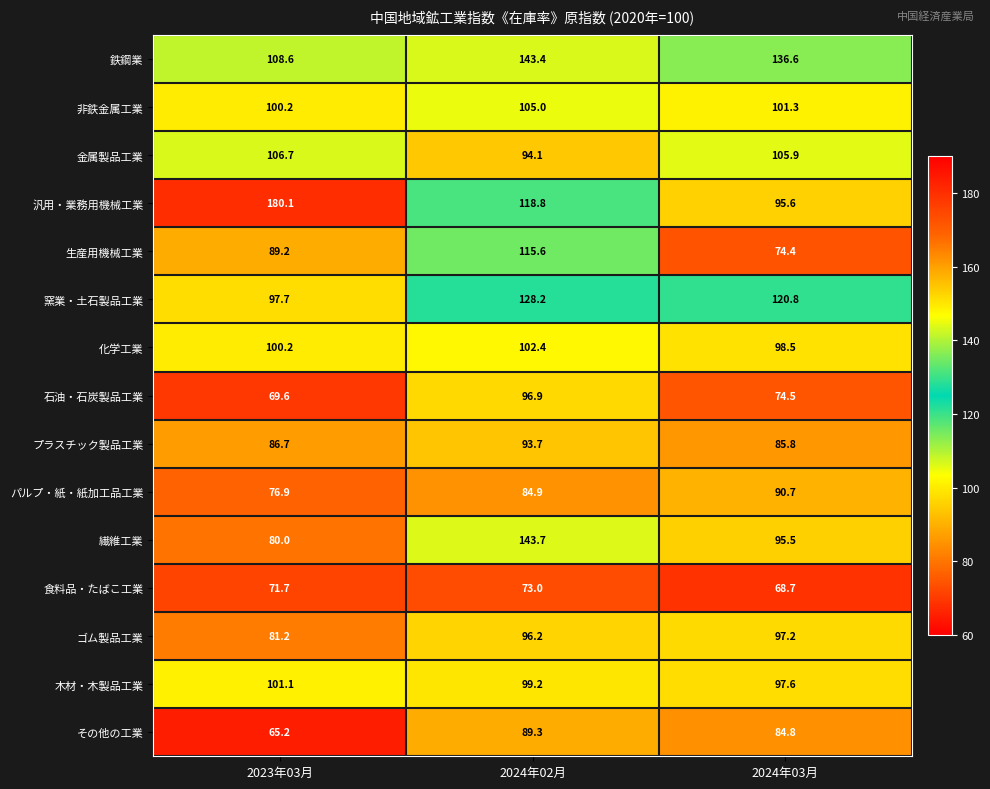

True or false: 非鉄金属工業 has a value of 100.2 at 2023年03月.

True